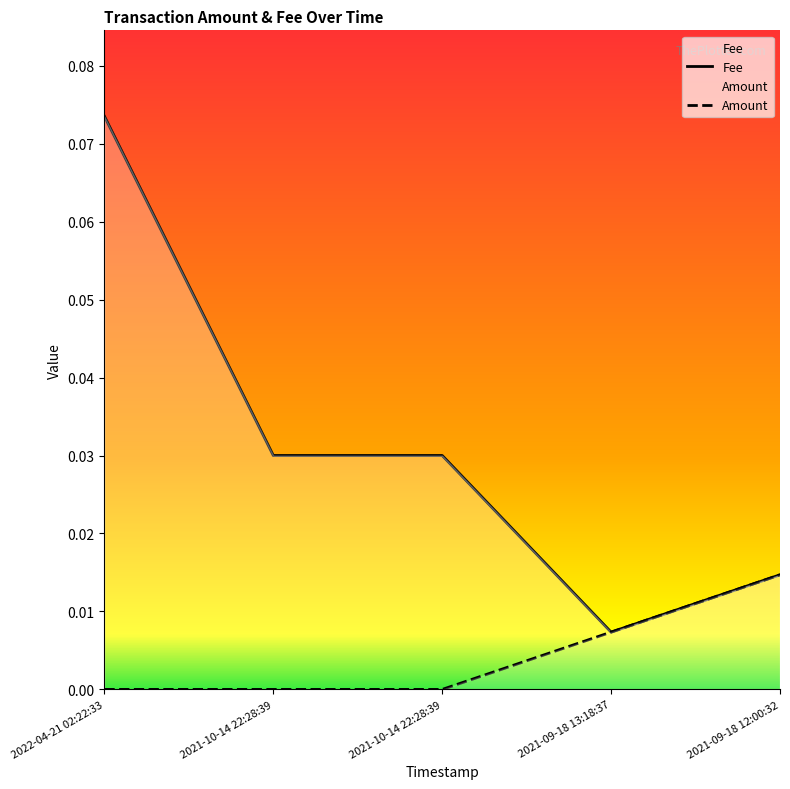

True or false: Fee and Amount cross at least once.

False